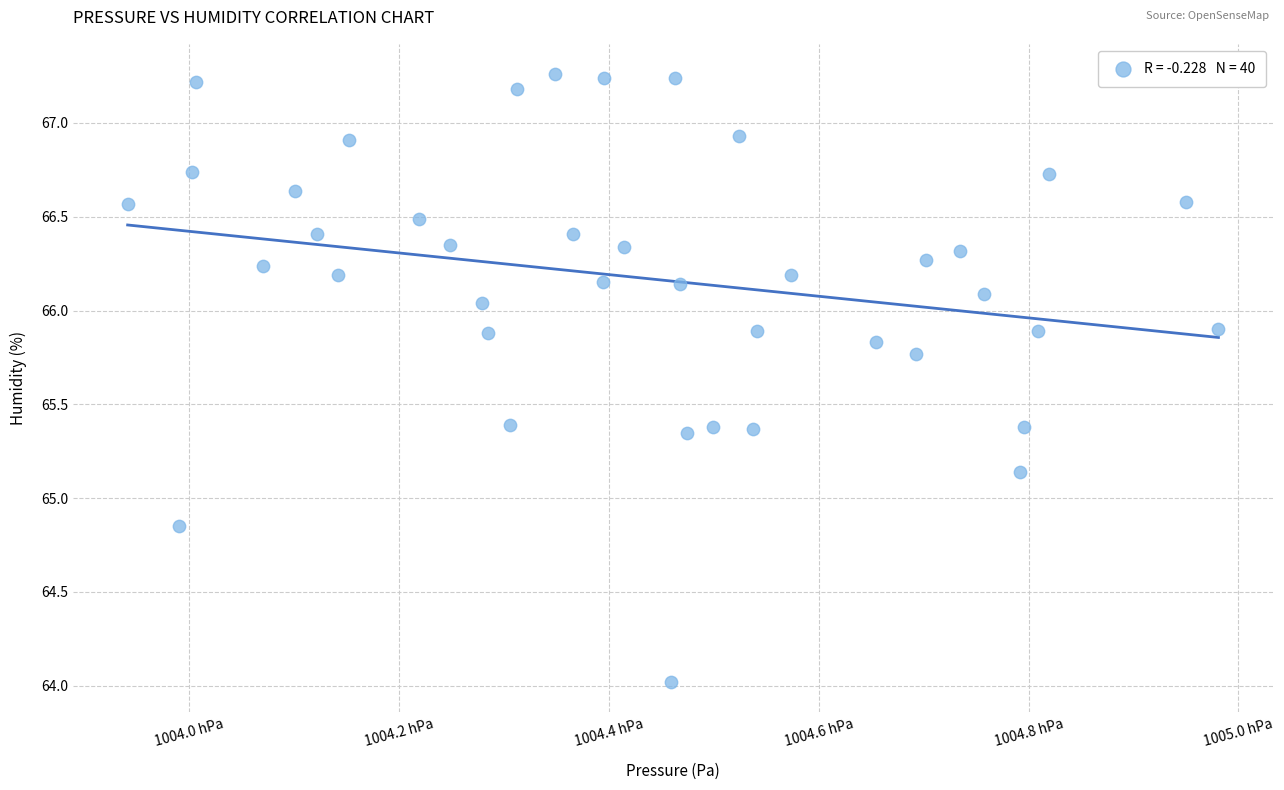

What is the range of X values (max minus min)?

103.9